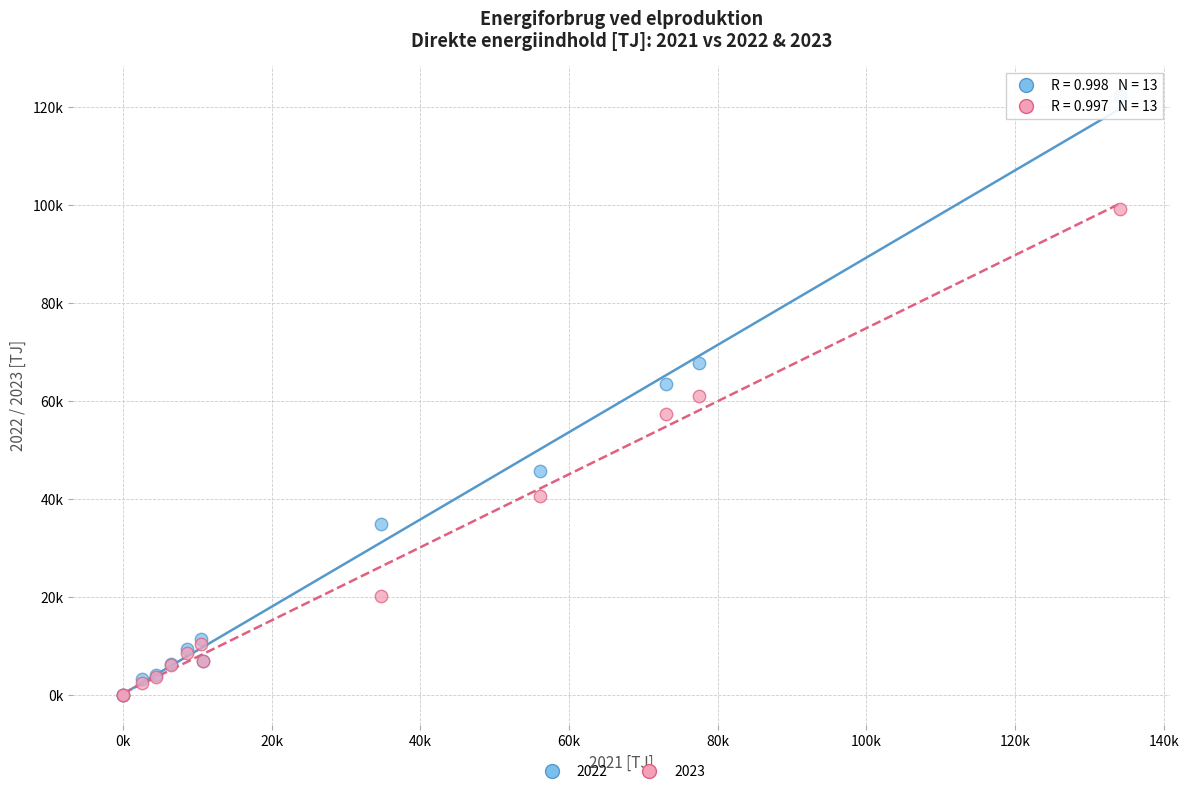

What are all the series names shown in the legend?

2022, 2023